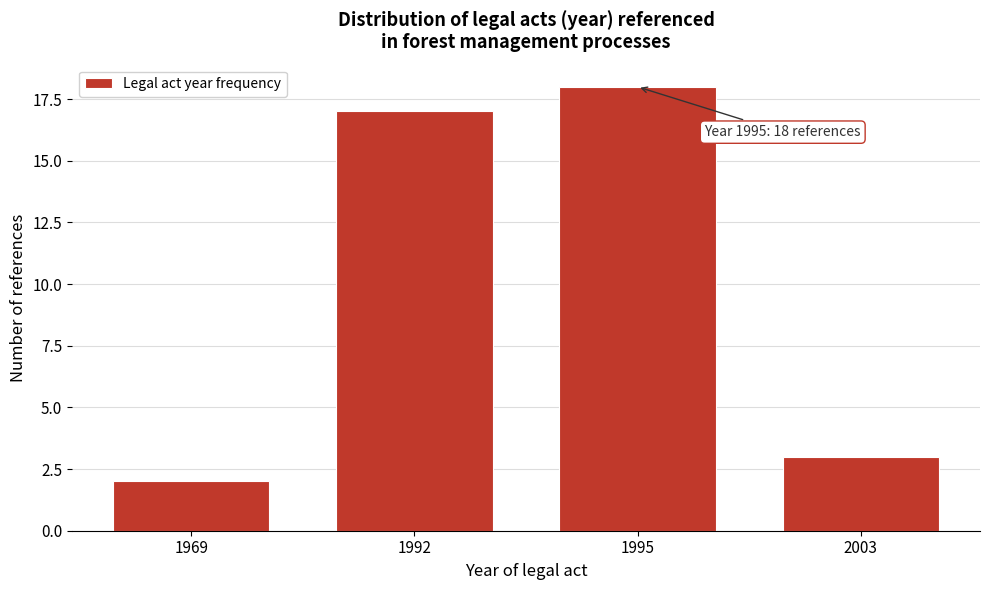

Reading left to right, transcribe all the data shown in this chart.

2	17	18	3